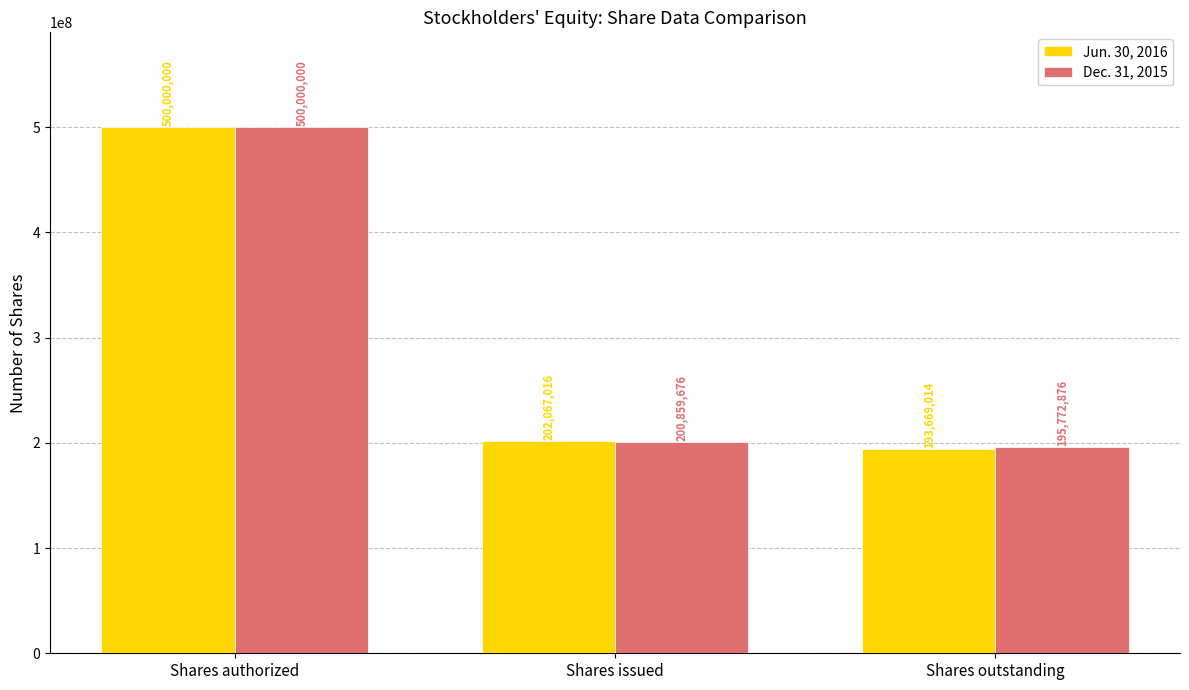

Which series has the largest total across all categories?

Dec. 31, 2015